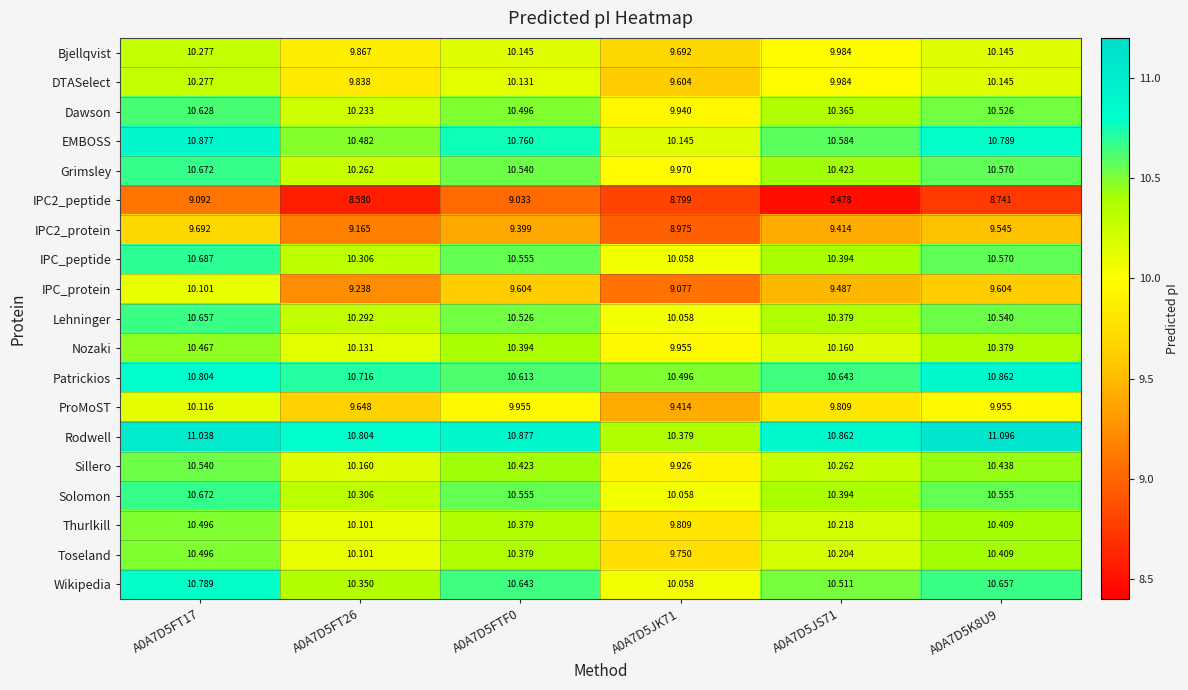

At which category does the chart reach its peak across all series?

A0A7D5K8U9